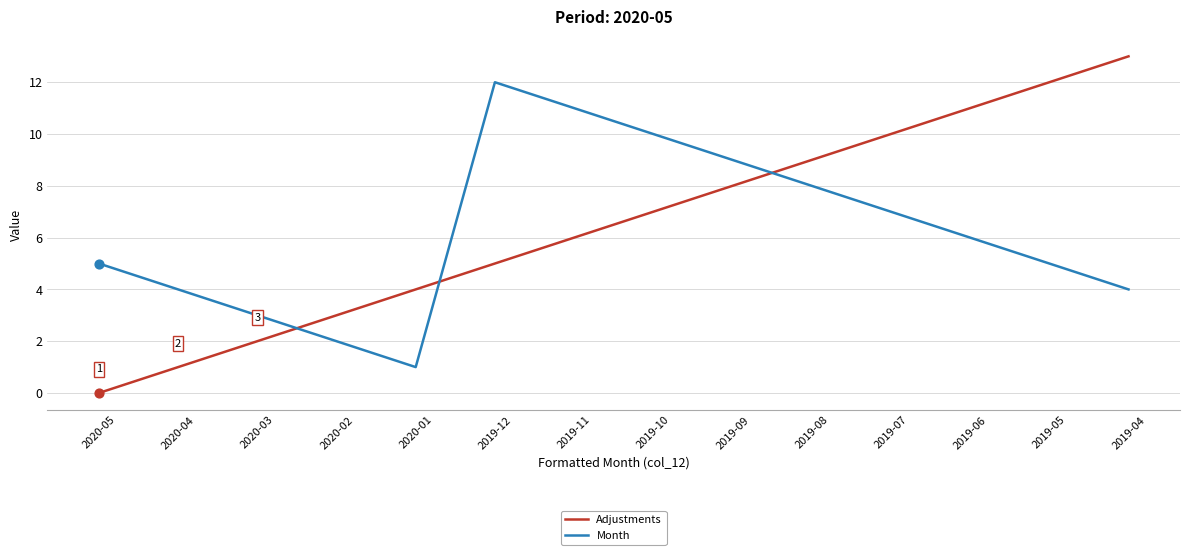

Which series has the largest total across all categories?

Adjustments